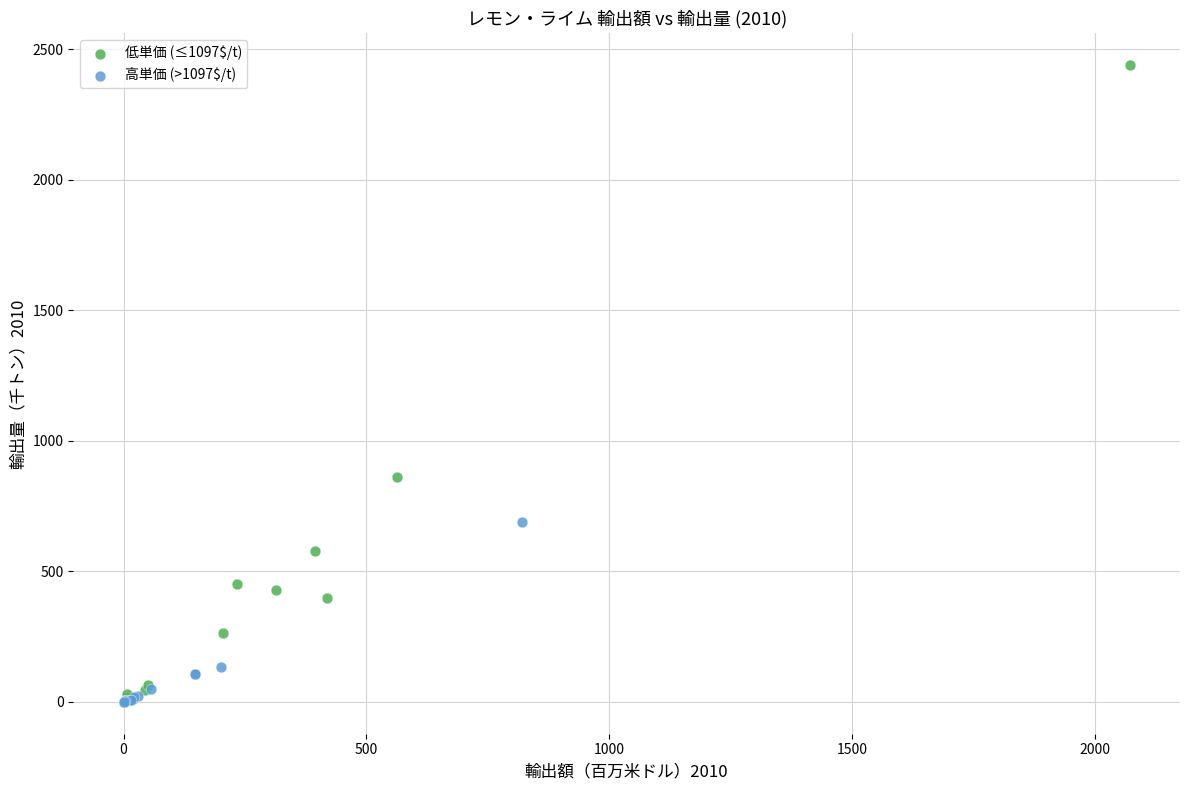

Which series has the widest spread of Y values?

低単価 (≤1097$/t)